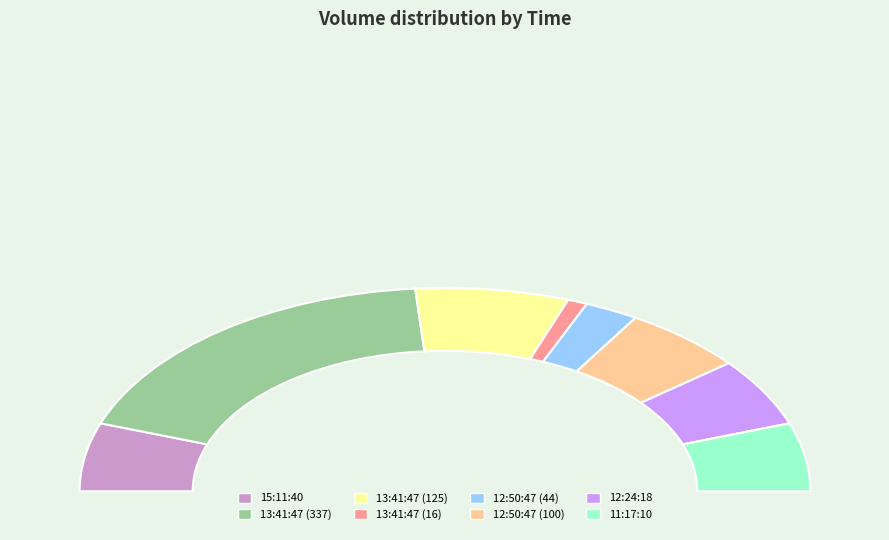

Rank the categories by value from highest to lowest.

13:41:47 (337), 13:41:47 (125), 15:11:40, 12:50:47 (100), 12:24:18, 11:17:10, 12:50:47 (44), 13:41:47 (16)